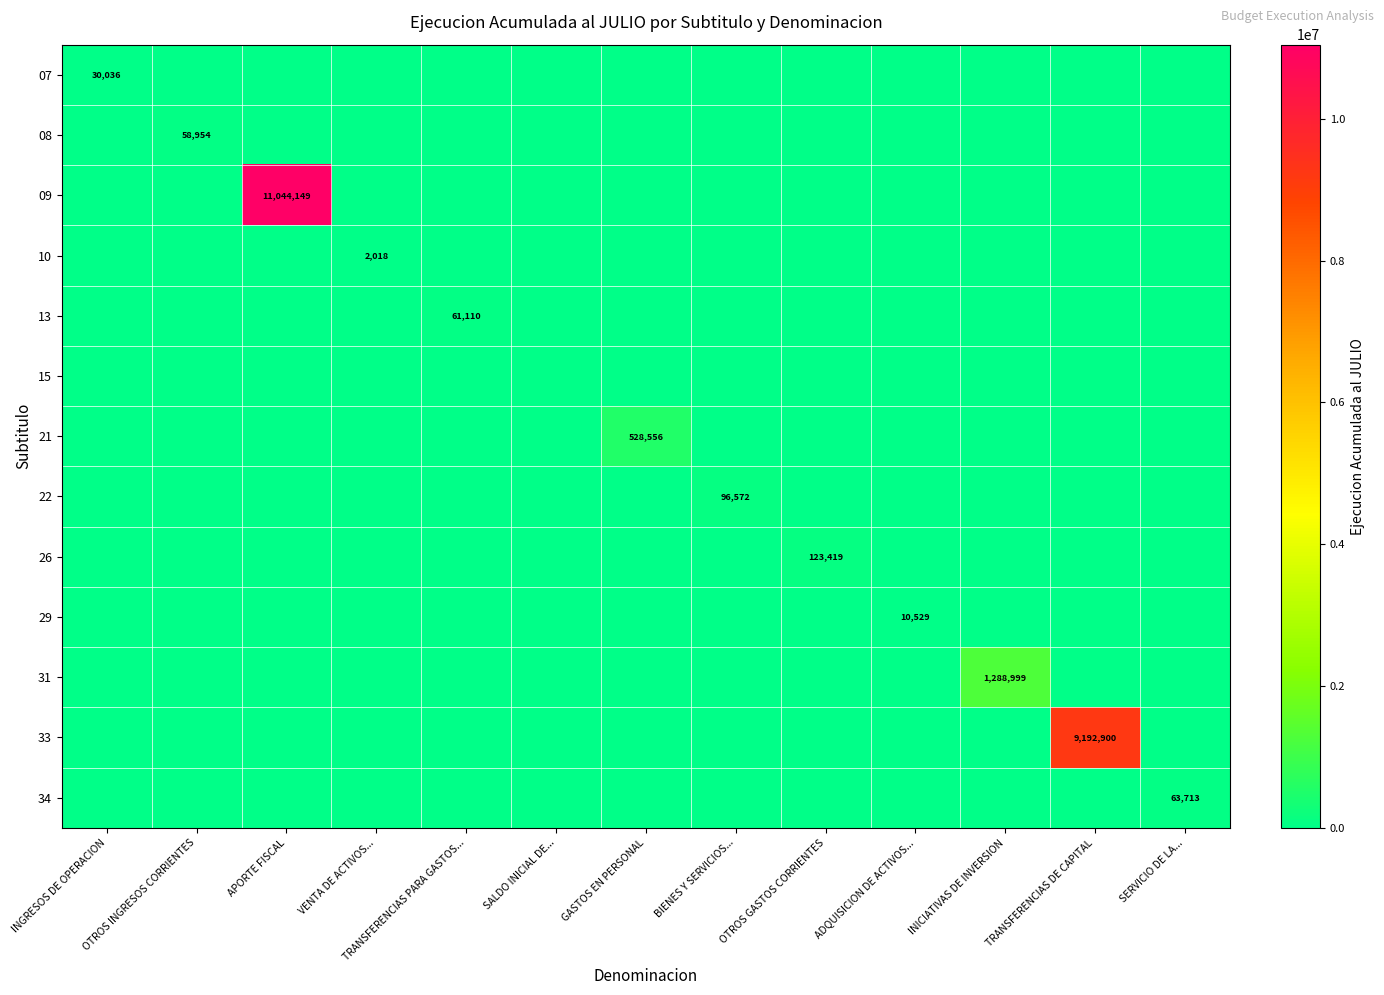

True or false: 26 has a value of 194022 at OTROS GASTOS CORRIENTES.

False